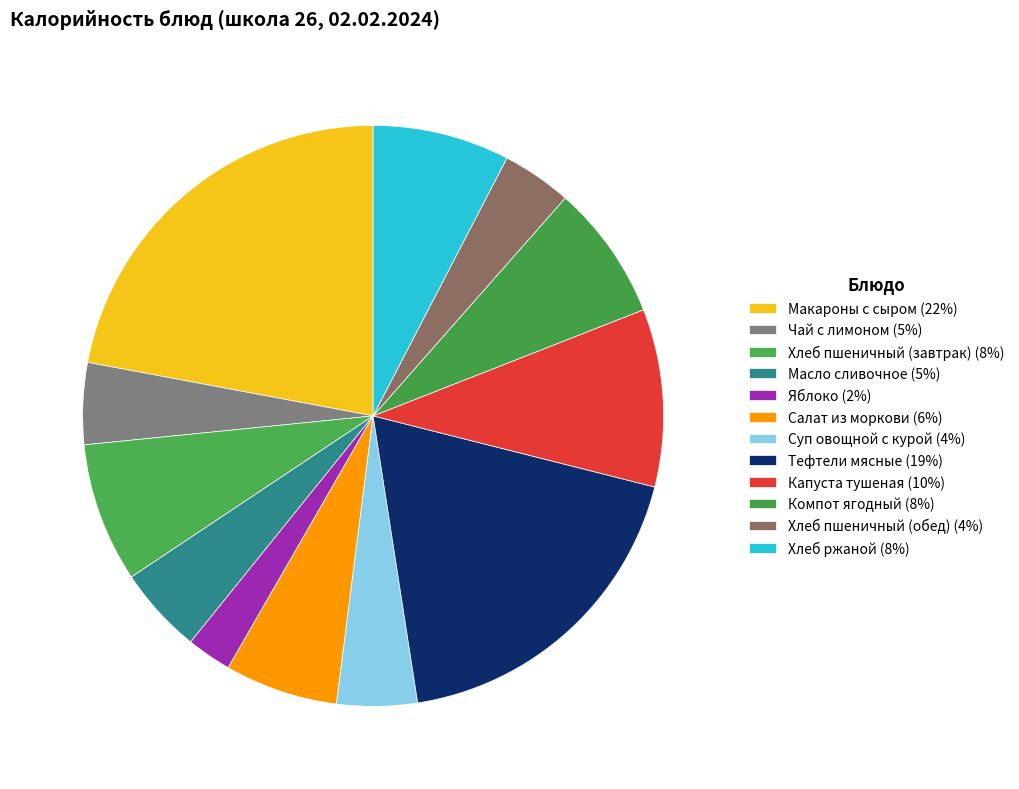

To the nearest percent, what is the difference between the largest and smallest slice percentages?

20%